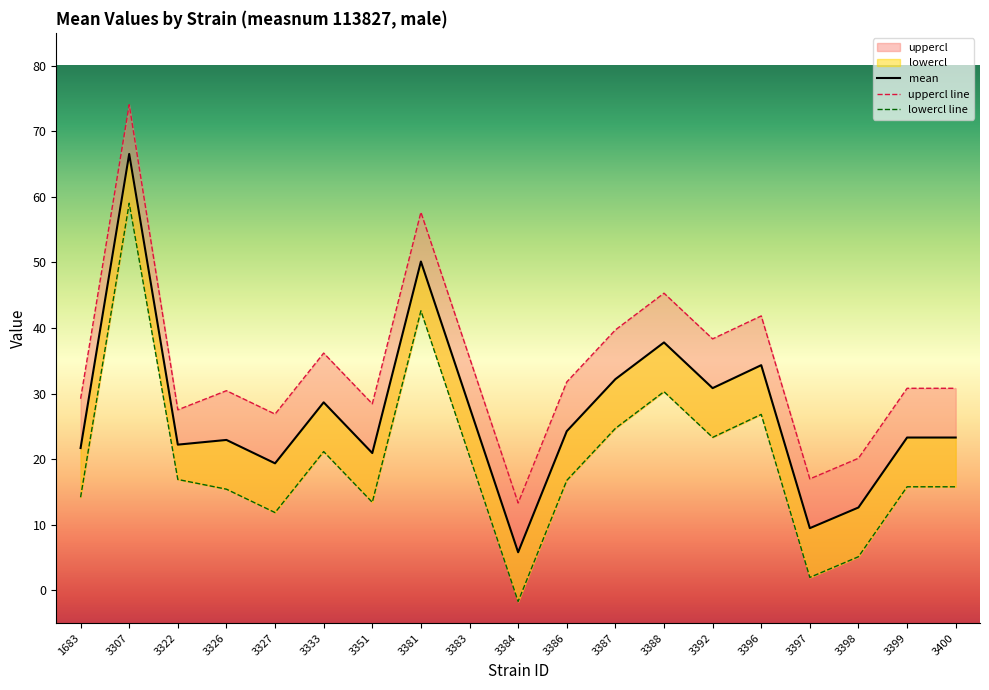

The mean series shows 3.9 at 3384. True or false?

False